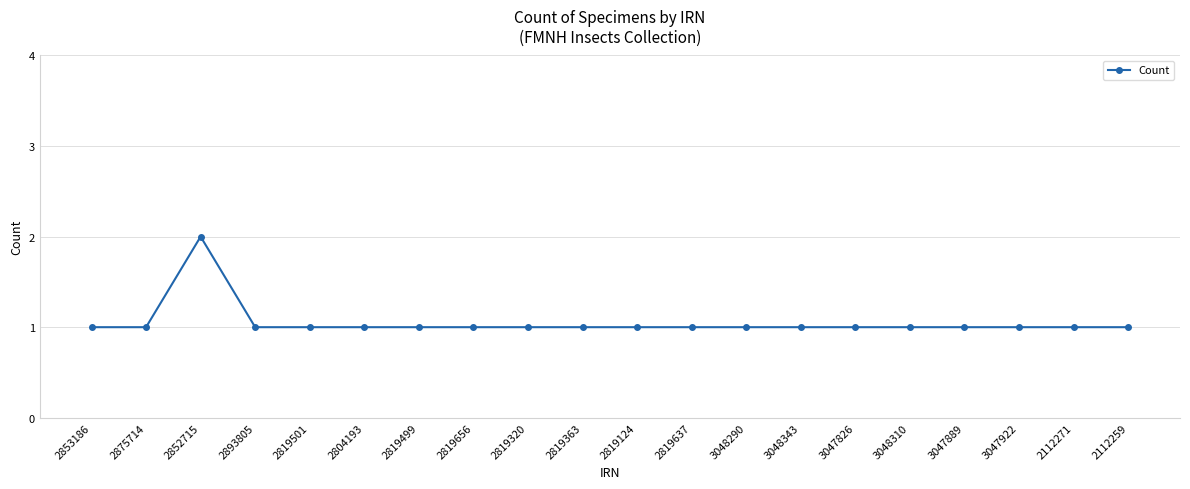

What is the greatest value displayed?

2